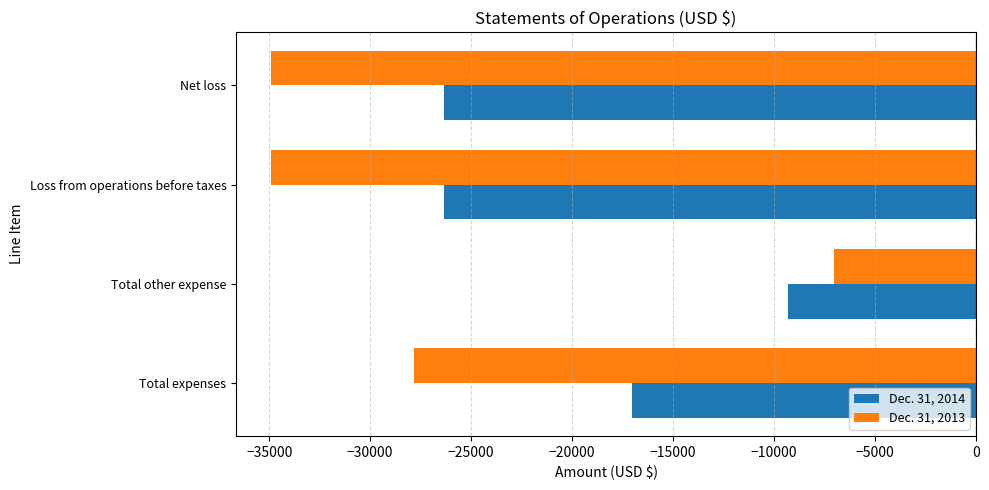

Is it true that Dec. 31, 2014 equals -26357 at Loss from operations before taxes?

True